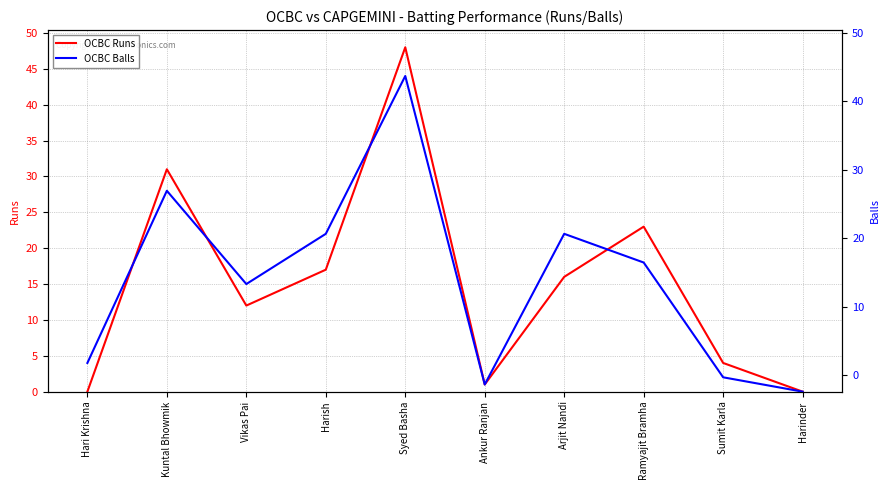

What position from the right is Ramyajit Bramha?

3